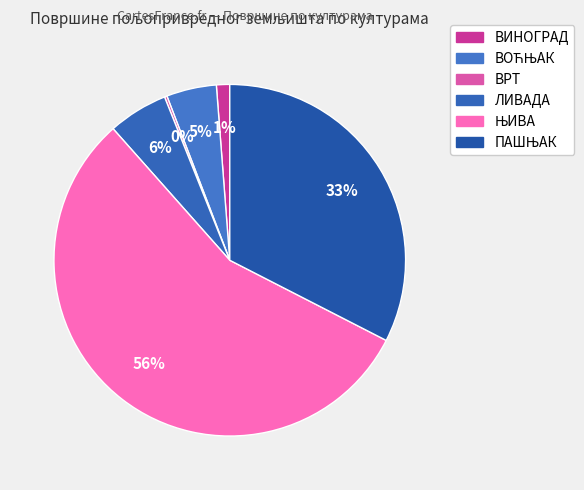

To the nearest percent, what is the difference between the largest and smallest slice percentages?

56%